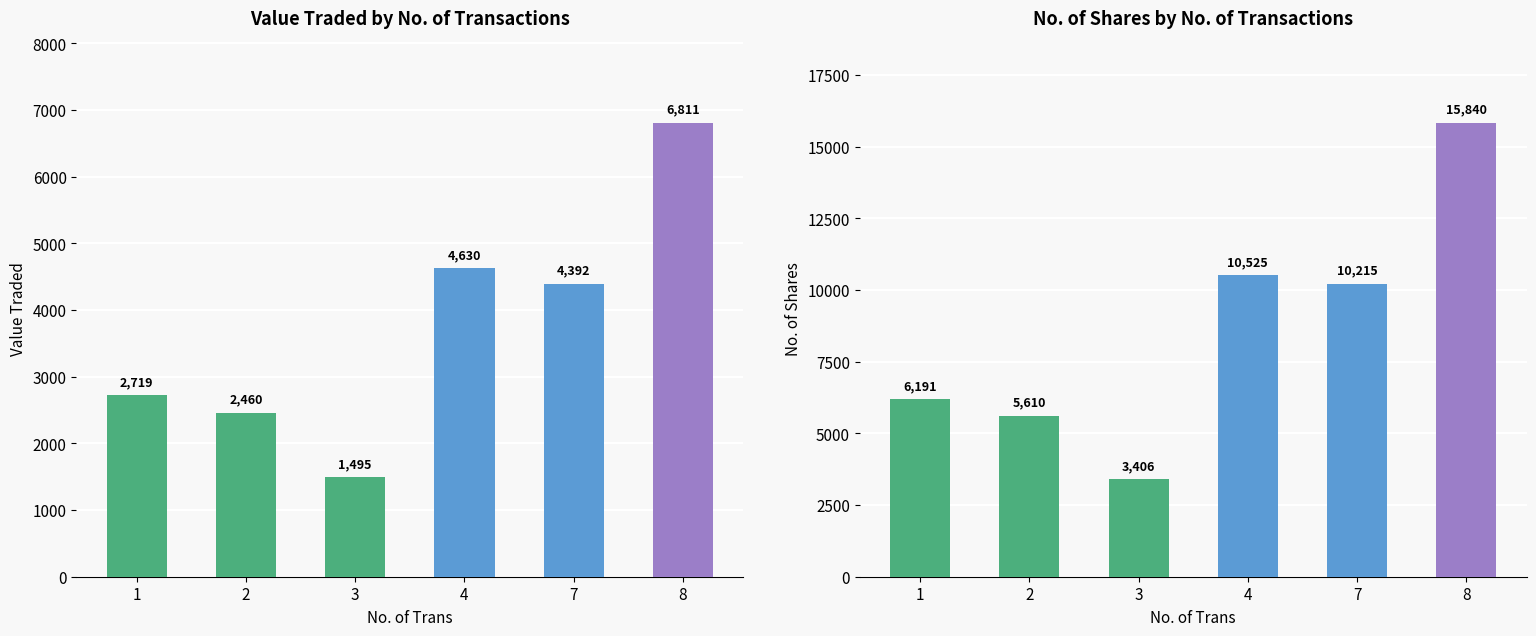

What is the sum of the No. of Shares values at 2 and 7?

15825